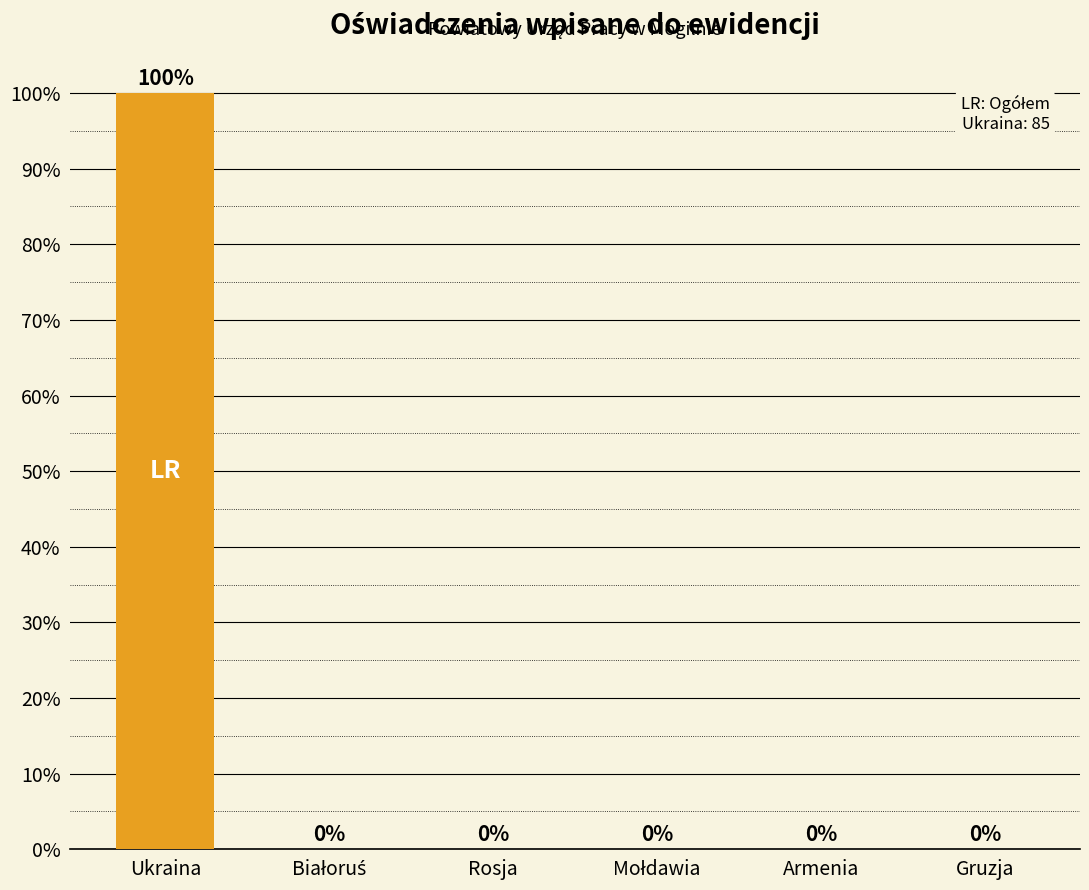

What is the change in value from Ukraina to Gruzja?

-100